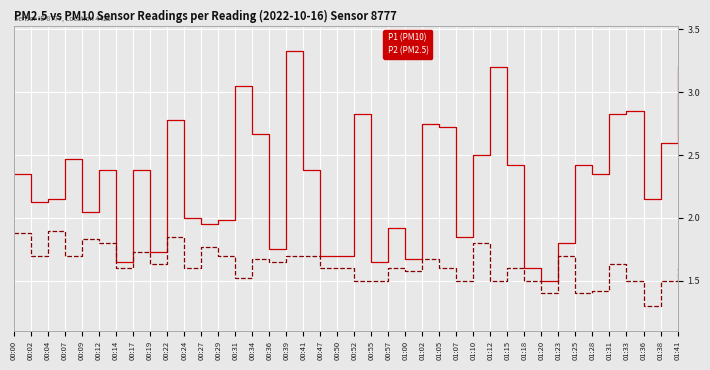

What are all the series names shown in the legend?

P1 (PM10), P2 (PM2.5)